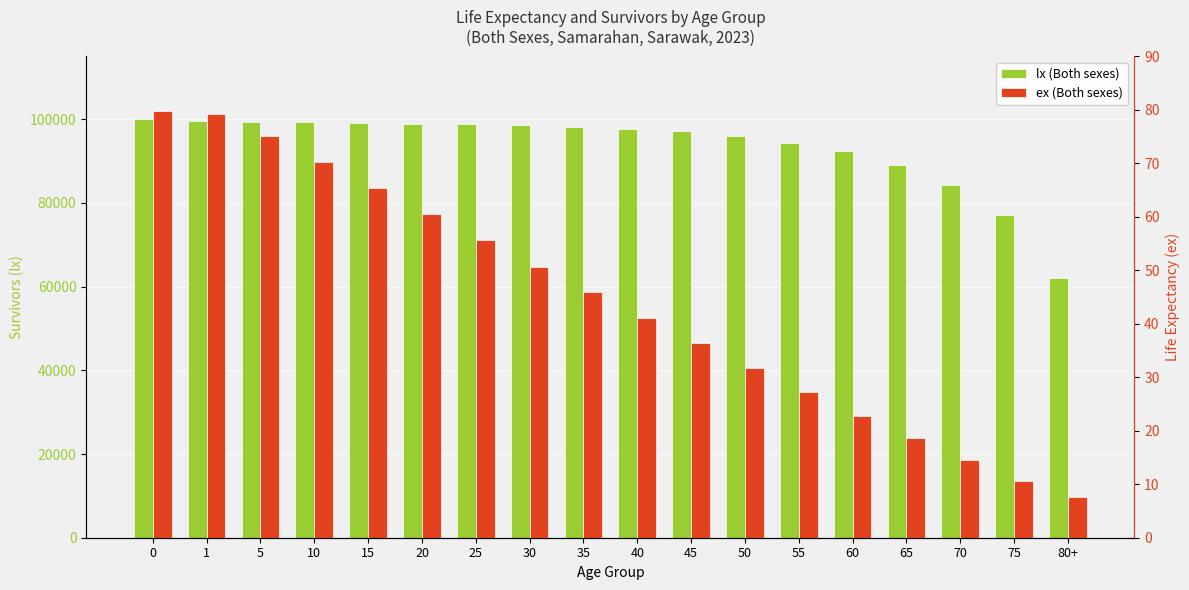

What is the spread (max minus min) of values at 20?

98870.4